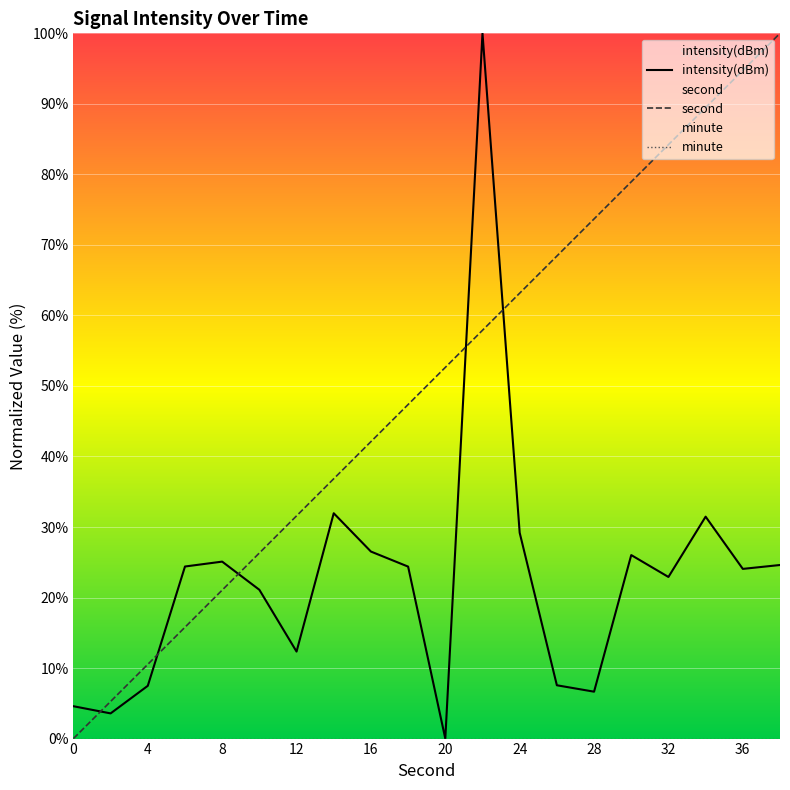

Which series has the widest spread of values?

intensity(dBm)